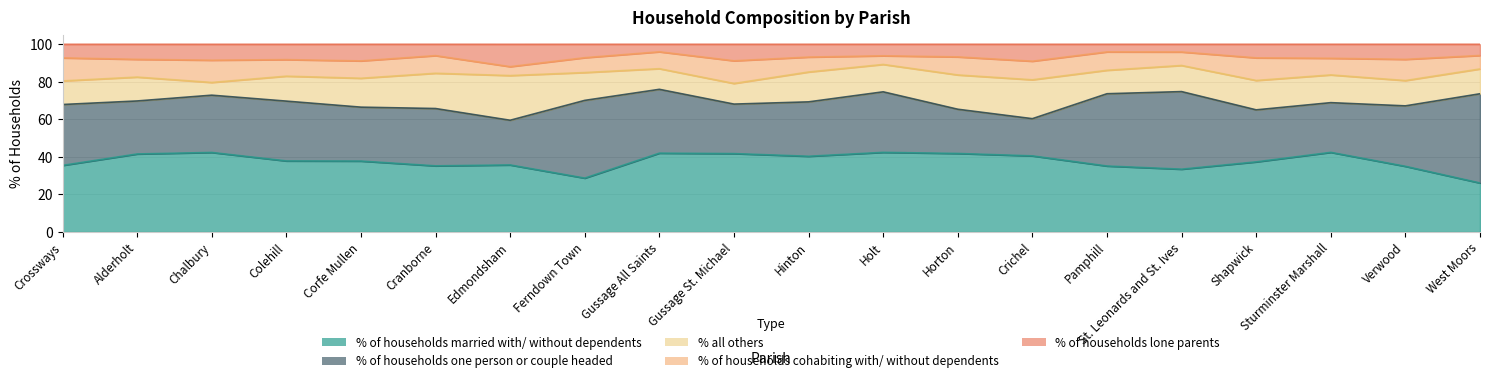

What is the difference between the maximum and minimum values in the % of households cohabiting with/ without dependents series?

7.7